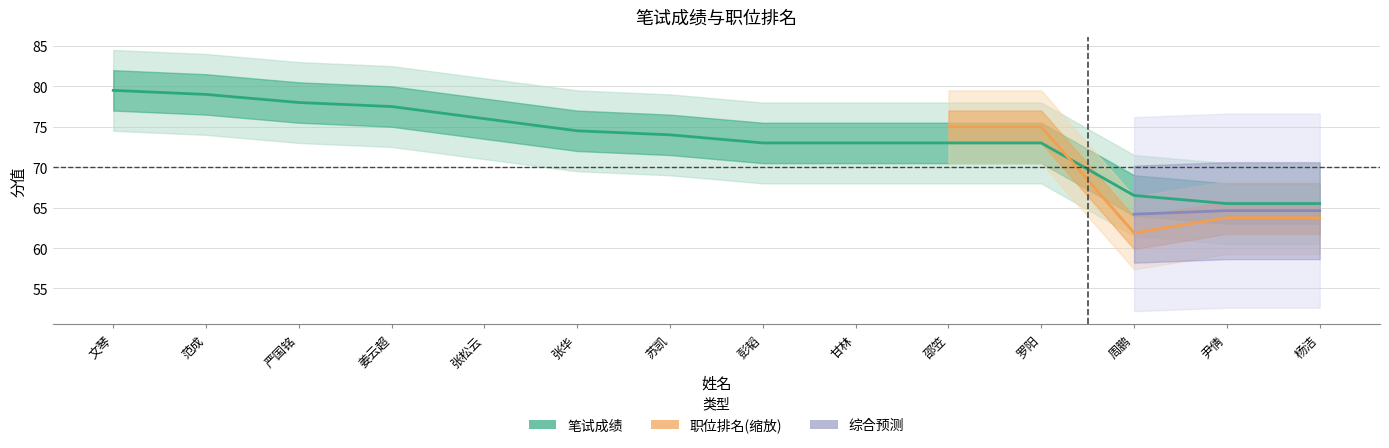

Where is the data nearest to the value 72?

彭韬